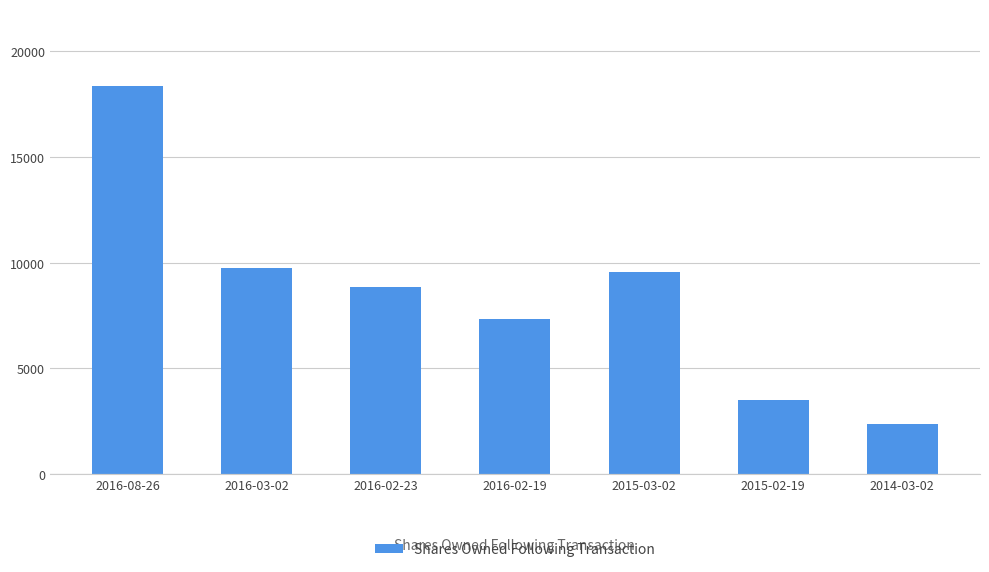

Which category has the highest value across all series?

2016-08-26